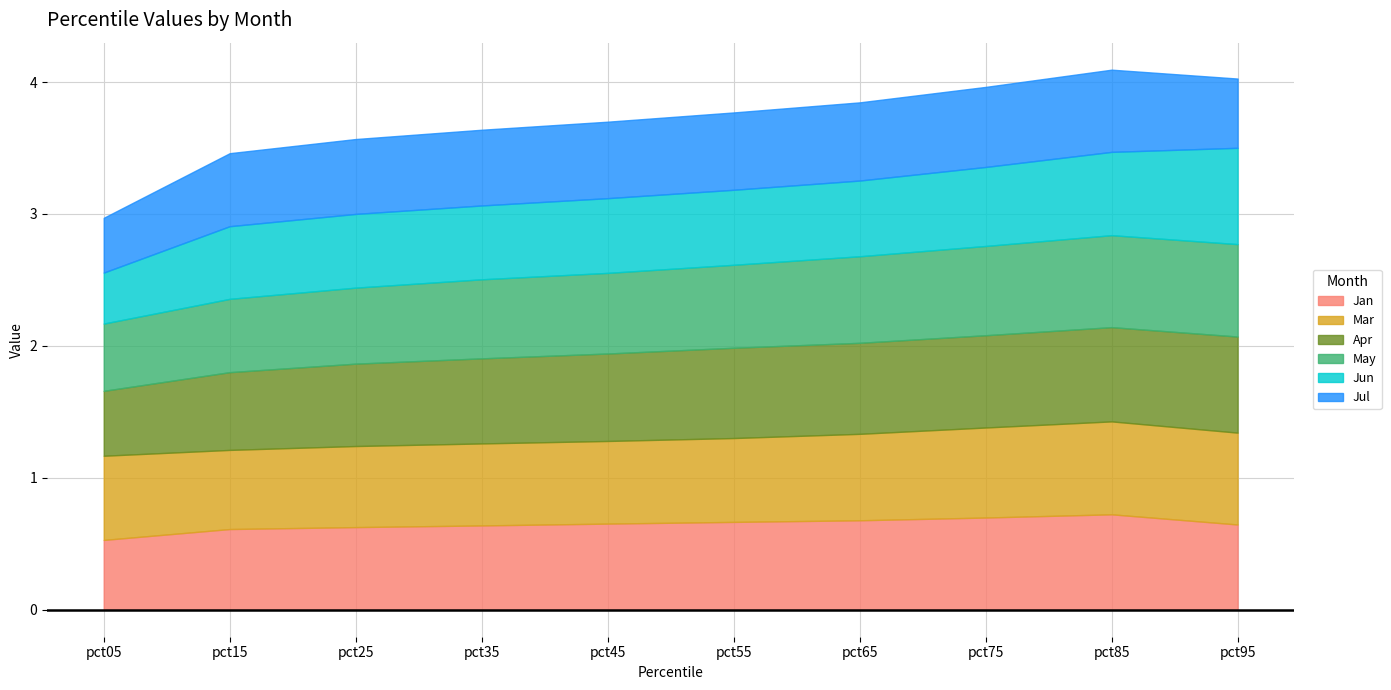

What is the minimum value for Apr?

0.5